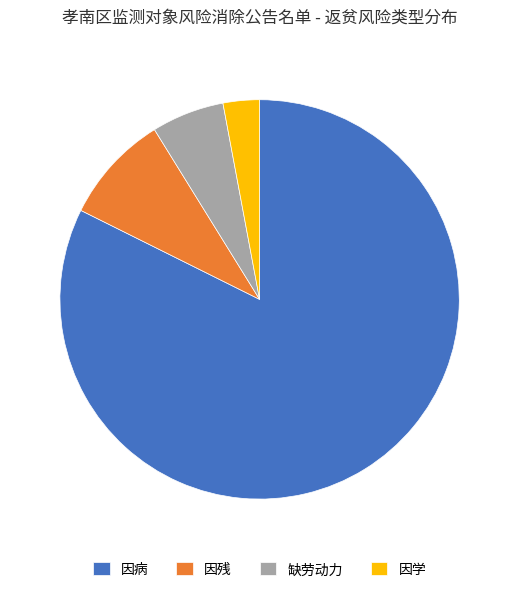

Which category has the biggest portion of the pie?

因病